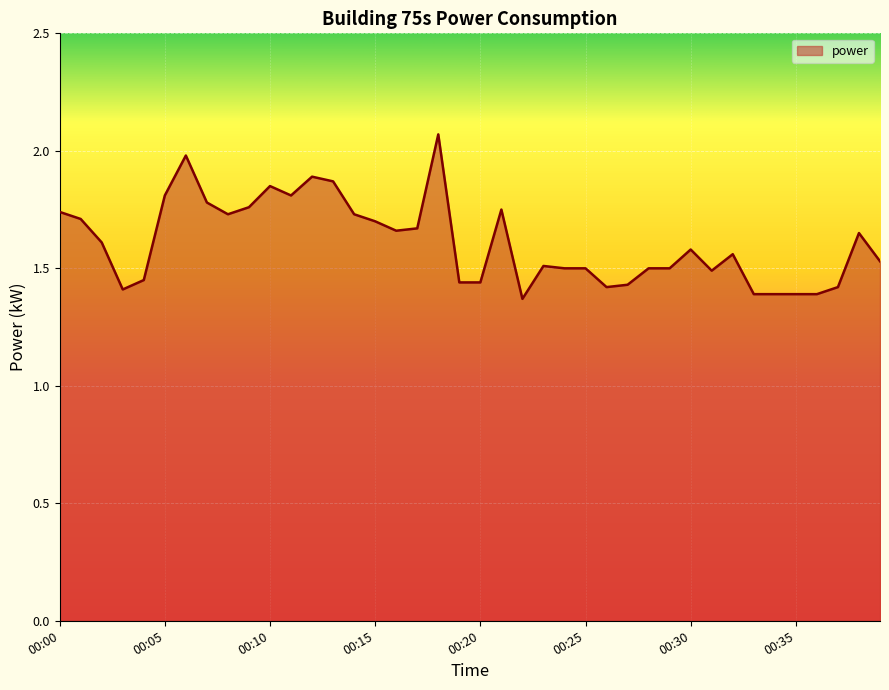

How many lines are shown in the chart?

1